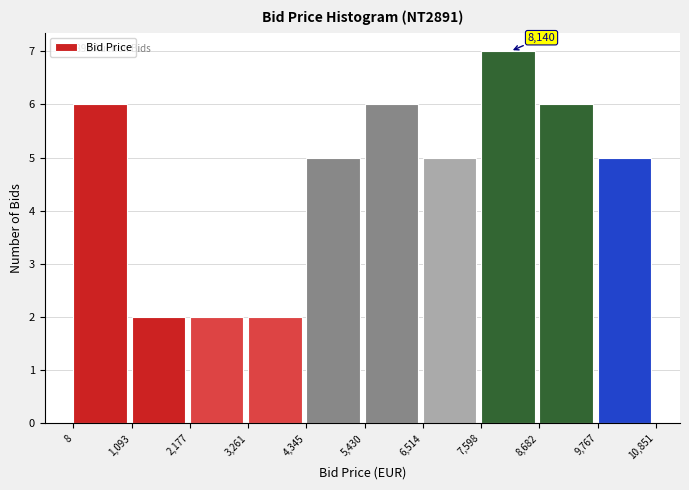

Which range on the x-axis has the tallest bar?

7,598 to 8,682